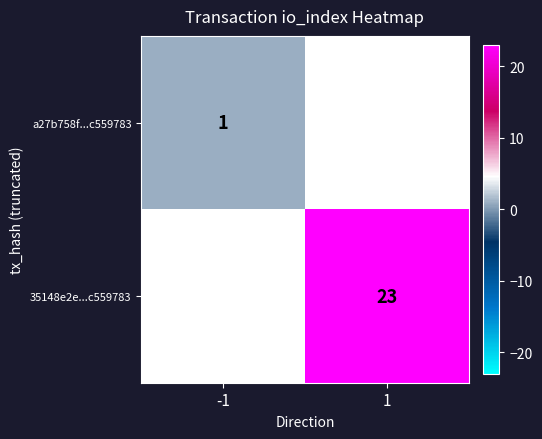

Is it true that a27b758f...c559783 equals 1 at -1?

True